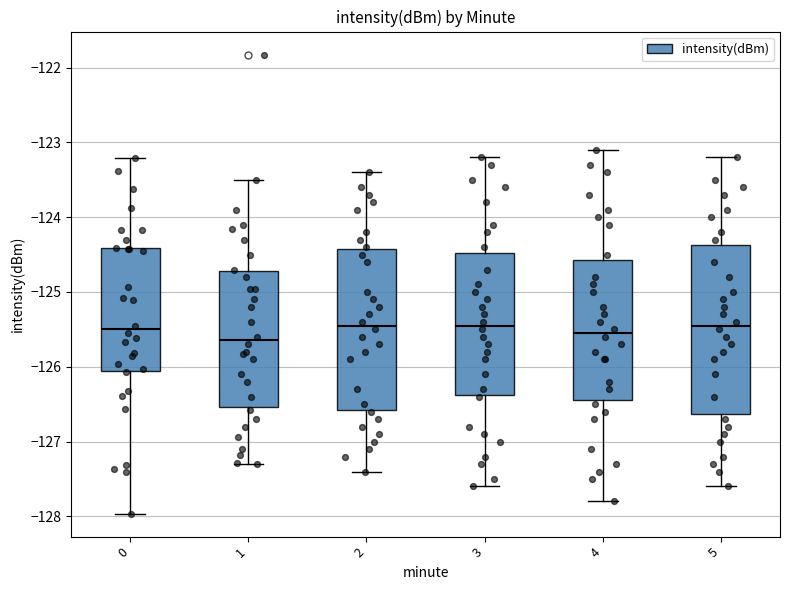

Reading left to right, read every box against the y-axis: the position of its median line, the range the box covers, and the ends of its whiskers. The values are not printed on the chart, so give them approximately, as read against the axis.

0: median -125.5, box -126.1 to -124.4, whiskers -128.0 to -123.2
1: median -125.6, box -126.5 to -124.7, whiskers -127.3 to -123.5
2: median -125.4, box -126.6 to -124.4, whiskers -127.4 to -123.4
3: median -125.4, box -126.4 to -124.5, whiskers -127.6 to -123.2
4: median -125.5, box -126.4 to -124.6, whiskers -127.8 to -123.1
5: median -125.4, box -126.6 to -124.4, whiskers -127.6 to -123.2